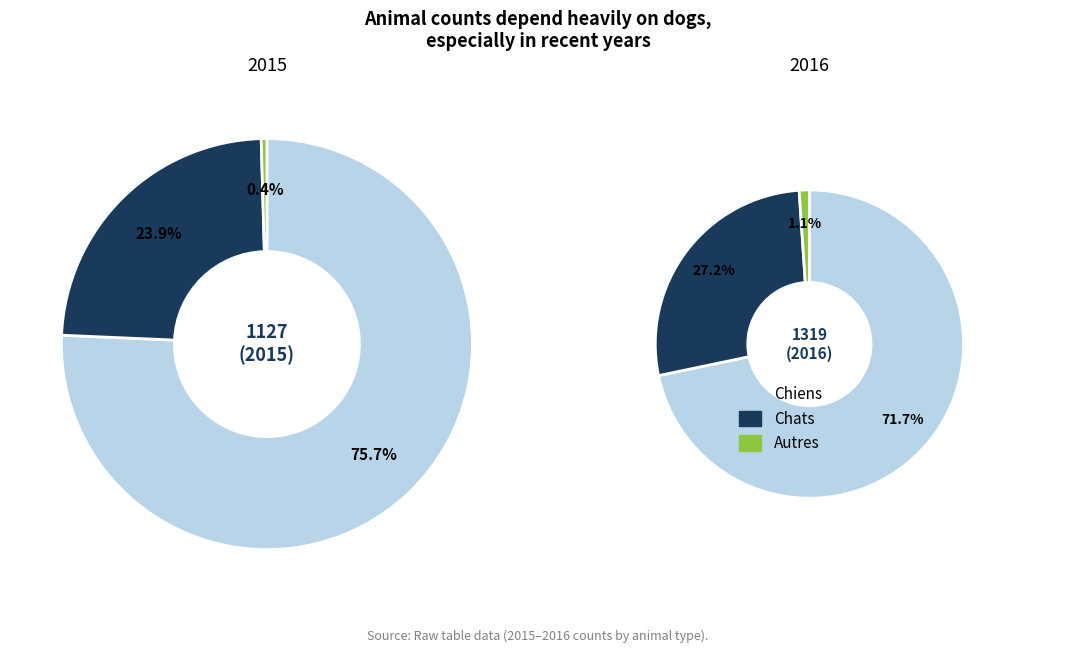

What is the difference between the highest and lowest values at 2016?

932